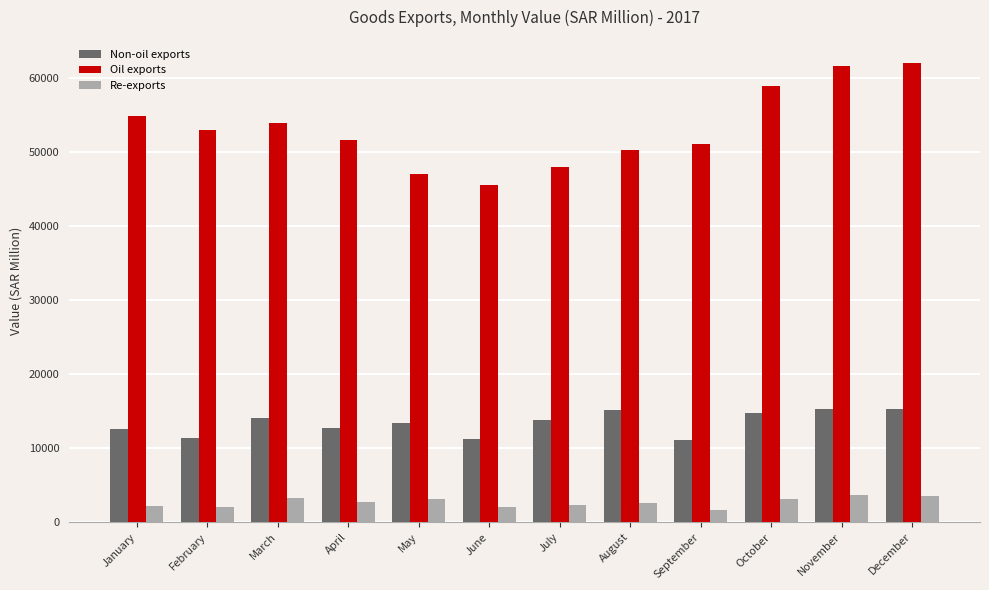

What is the difference between the highest and lowest values at December?

58621.6